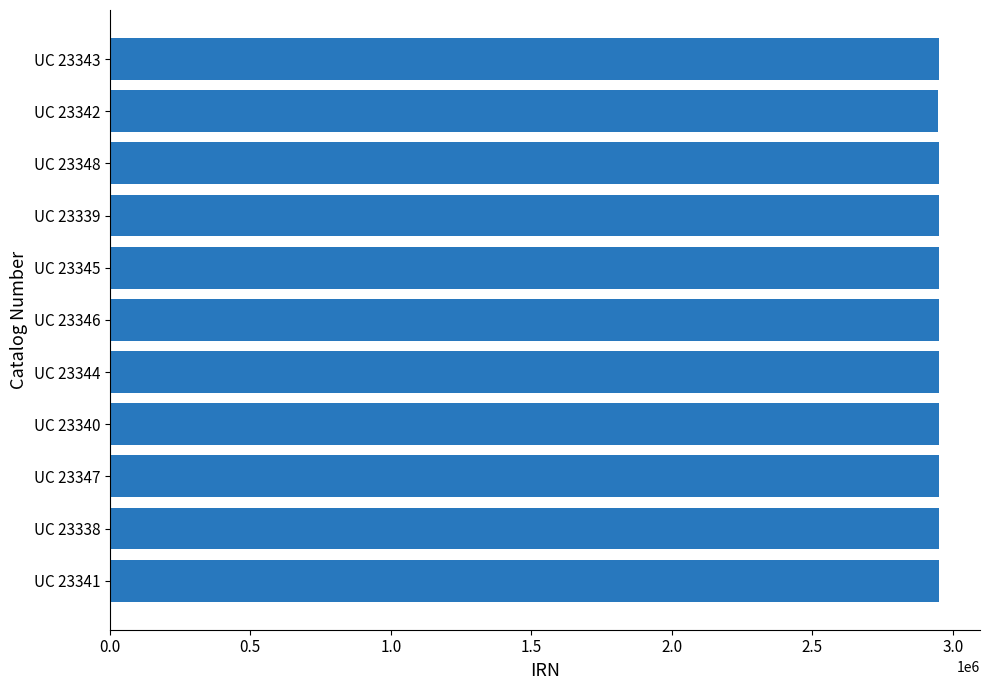

Approximately how many times larger is the value at UC 23343 compared to UC 23345?

1.0